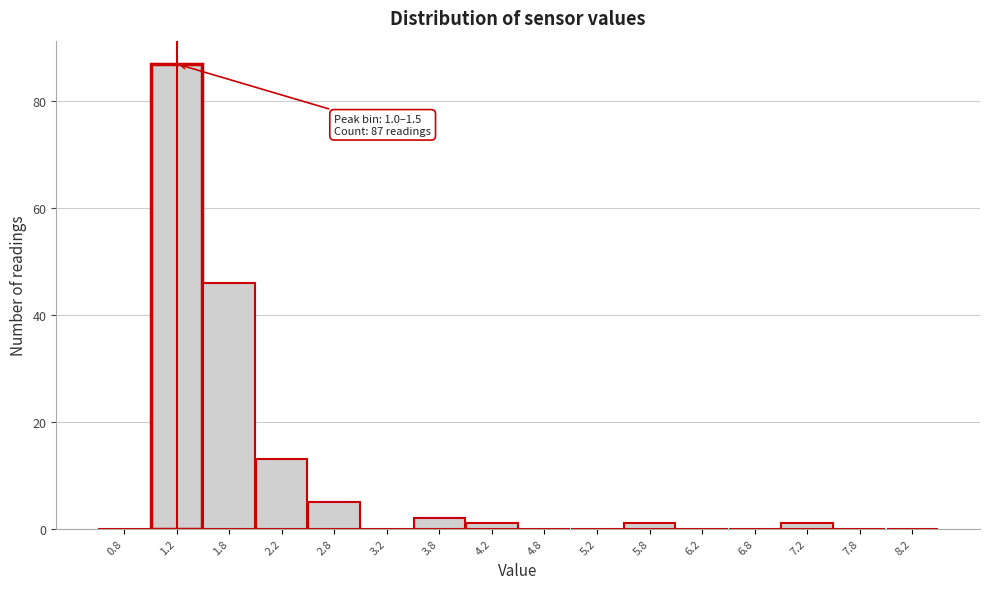

Which range on the x-axis has the tallest bar?

1.0 to 1.5